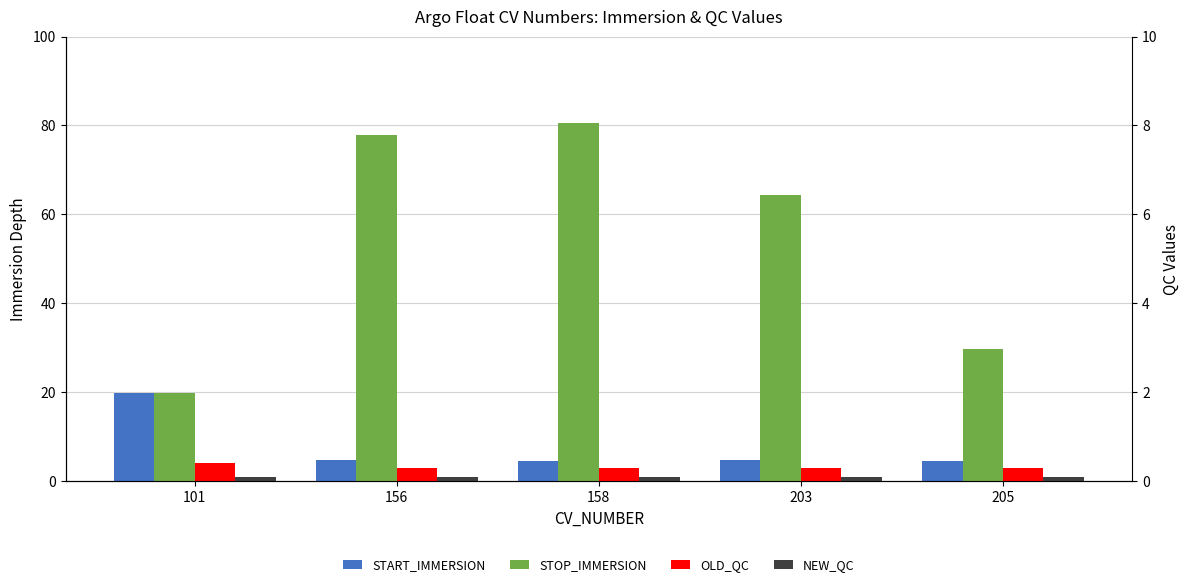

True or false: OLD_QC has a value of 4.9 at 203.

False